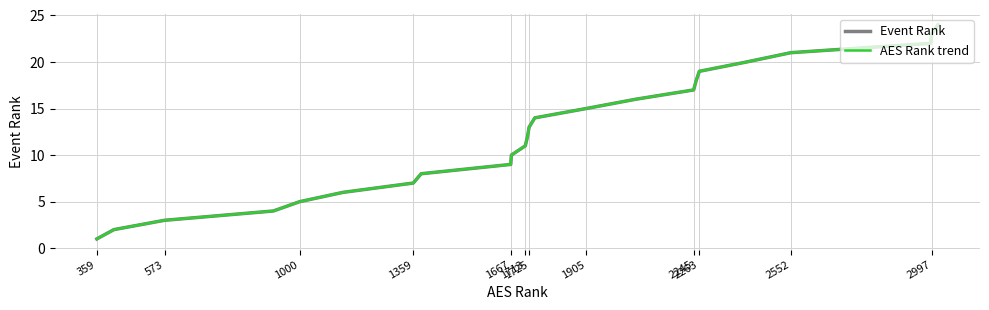

Is this an area chart (filled region under the line)?

No